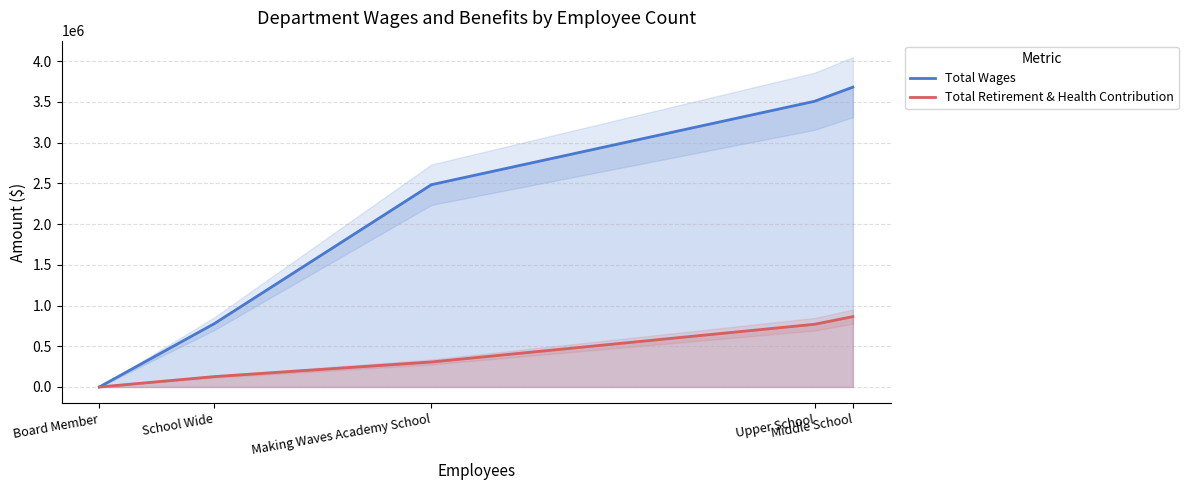

Read the Total Retirement & Health Contribution value at Middle School, to the nearest 10.

864200